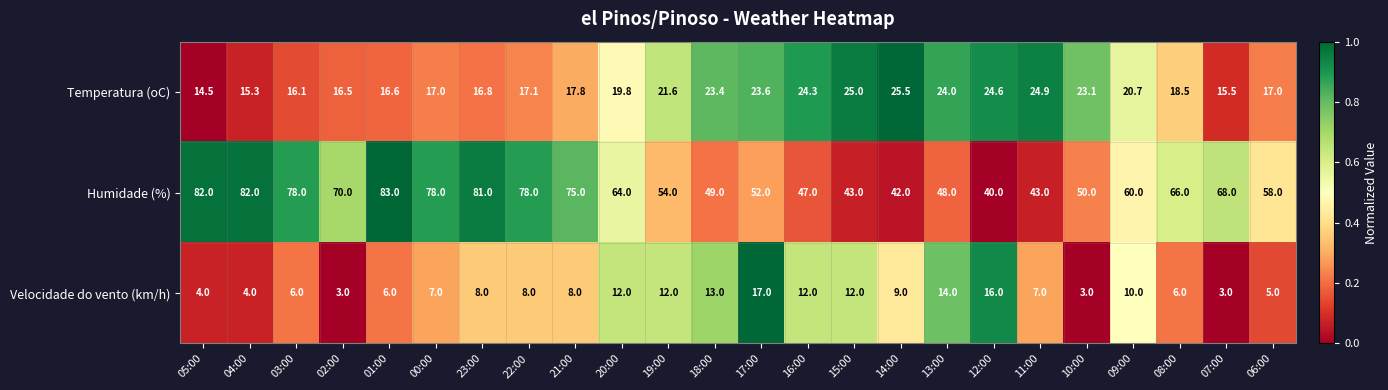

What value does the Humidade (%) series have at 22:00?

78.0